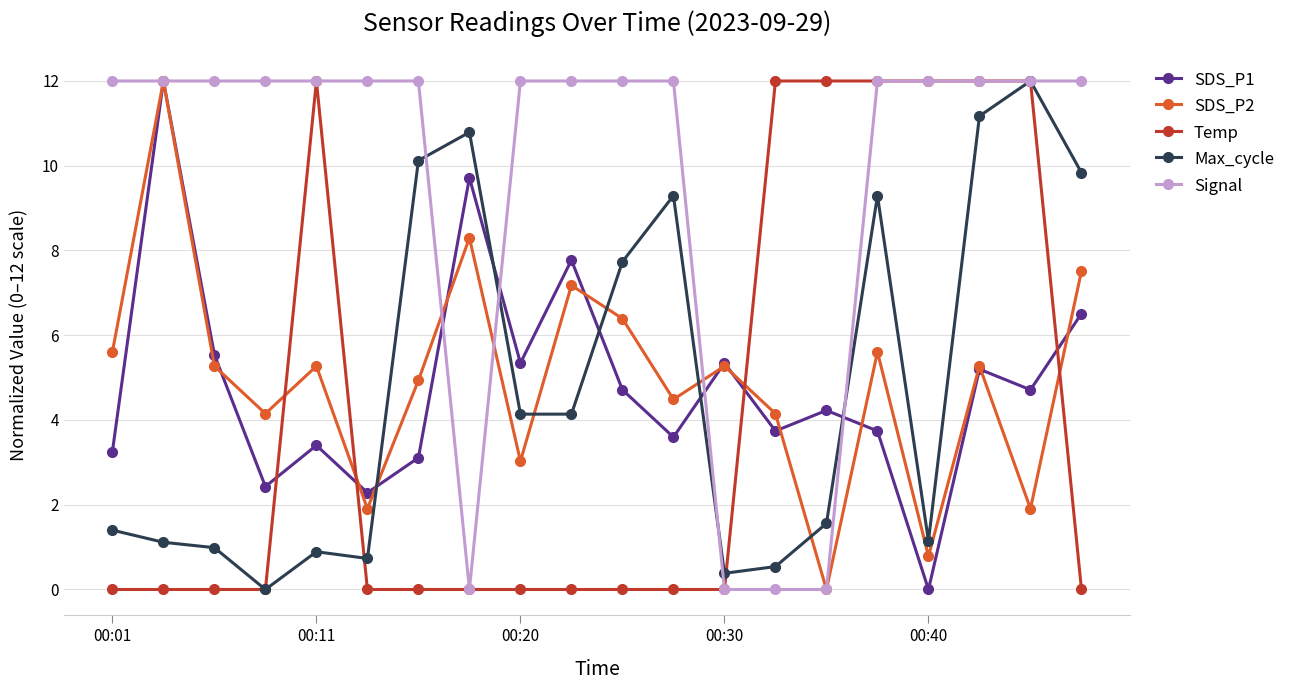

What is the greatest value displayed?

12.0